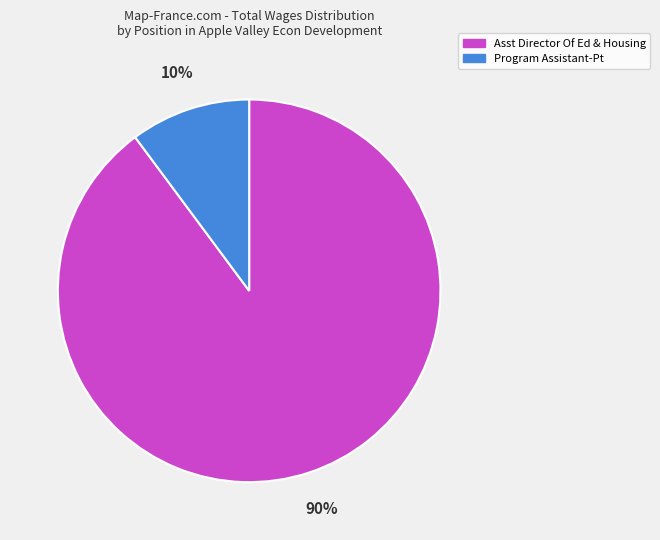

To the nearest percent, what is the difference between the Program Assistant-Pt and Asst Director Of Ed & Housing slice percentages?

80%